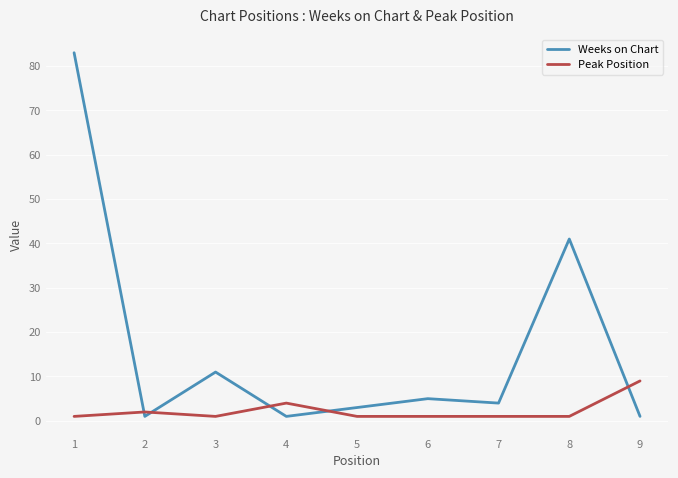

List the series in order of their overall mean, highest first.

Weeks on Chart, Peak Position